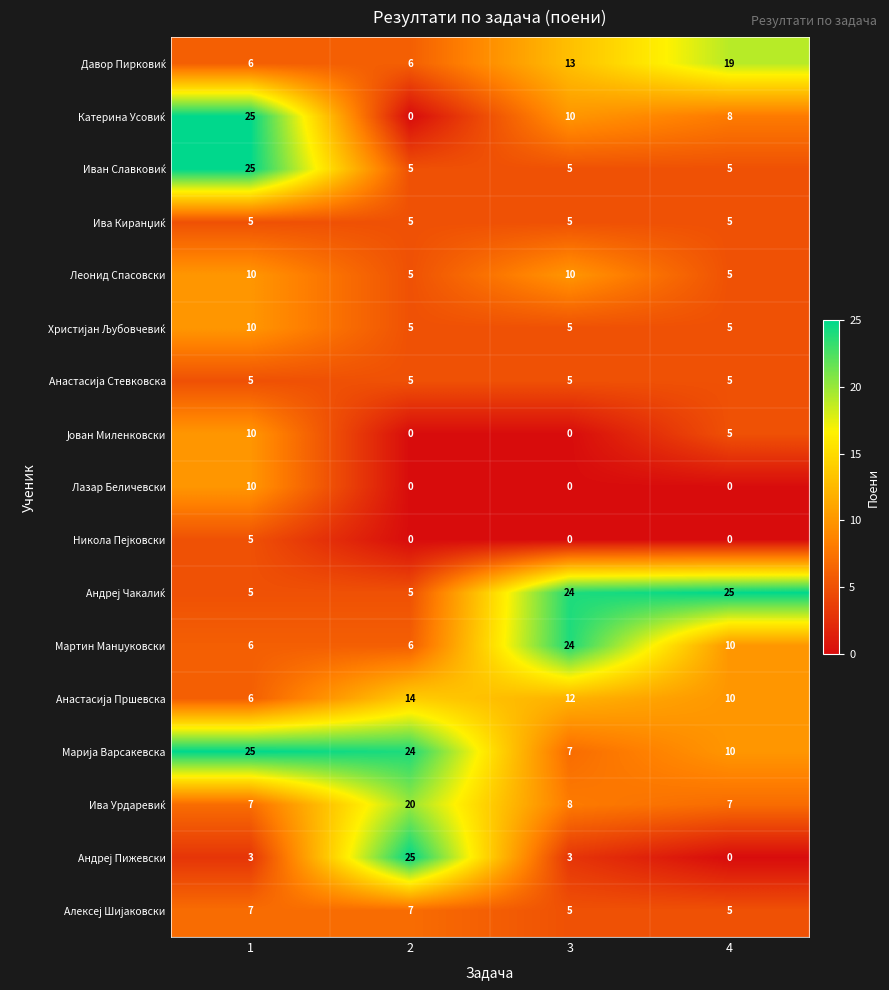

At which category is the sum across all series the highest?

1